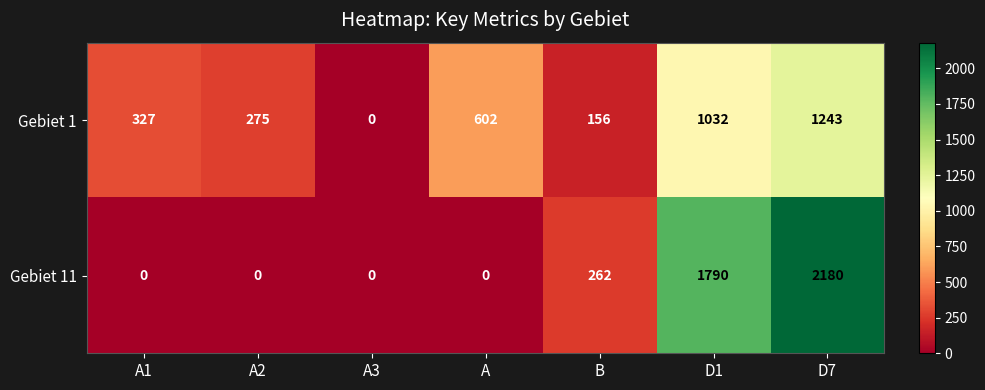

Reading left to right, extract all data points from this chart.

Gebiet 1: A1=327	A2=275	A3=0	A=602	B=156	D1=1032	D7=1243
Gebiet 11: A1=0	A2=0	A3=0	A=0	B=262	D1=1790	D7=2180